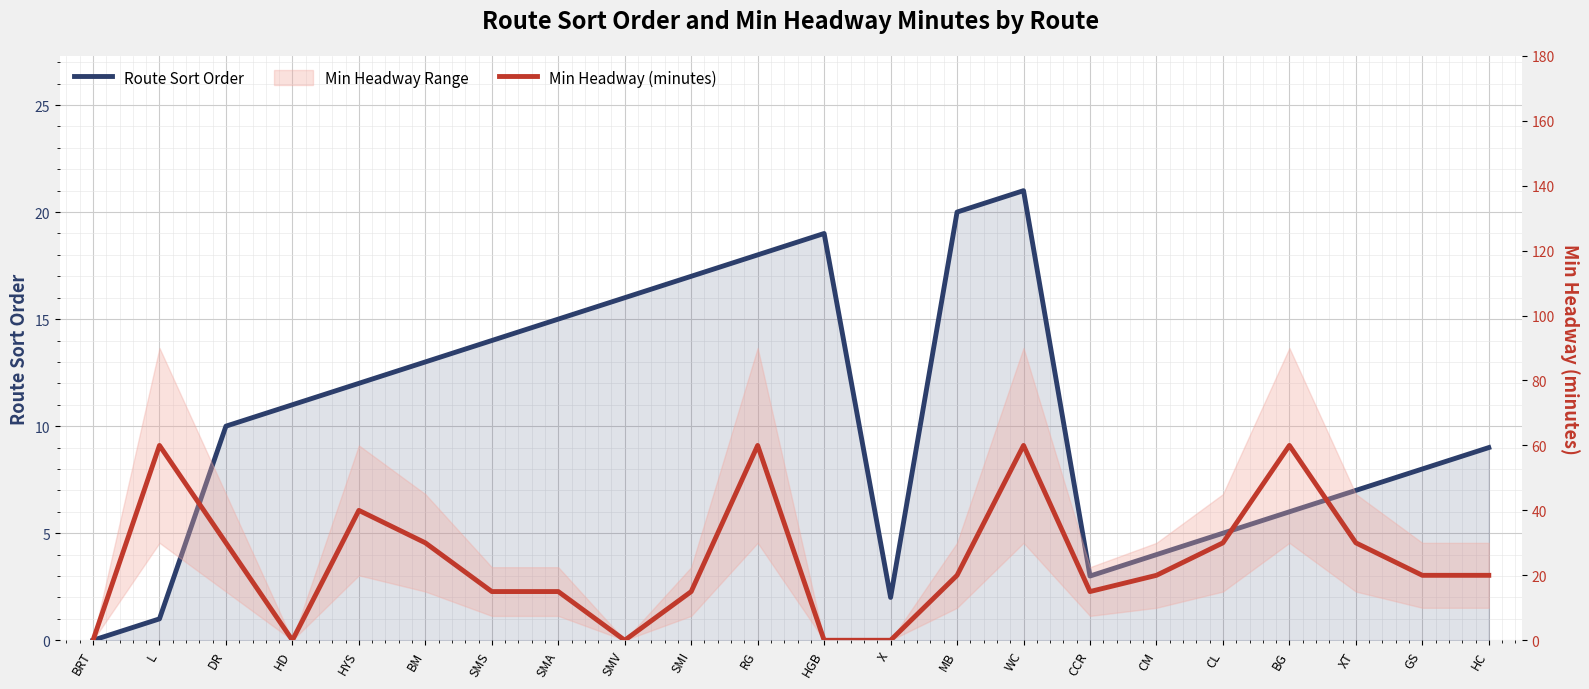

Is the value of Min Headway (minutes) at HYS greater than the value of Route Sort Order at MB?

Yes